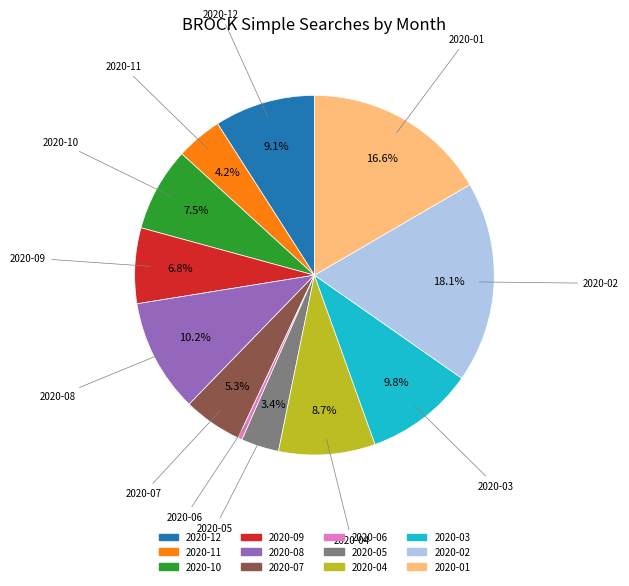

To the nearest percent, what is the difference between the largest and smallest slice percentages?

18%